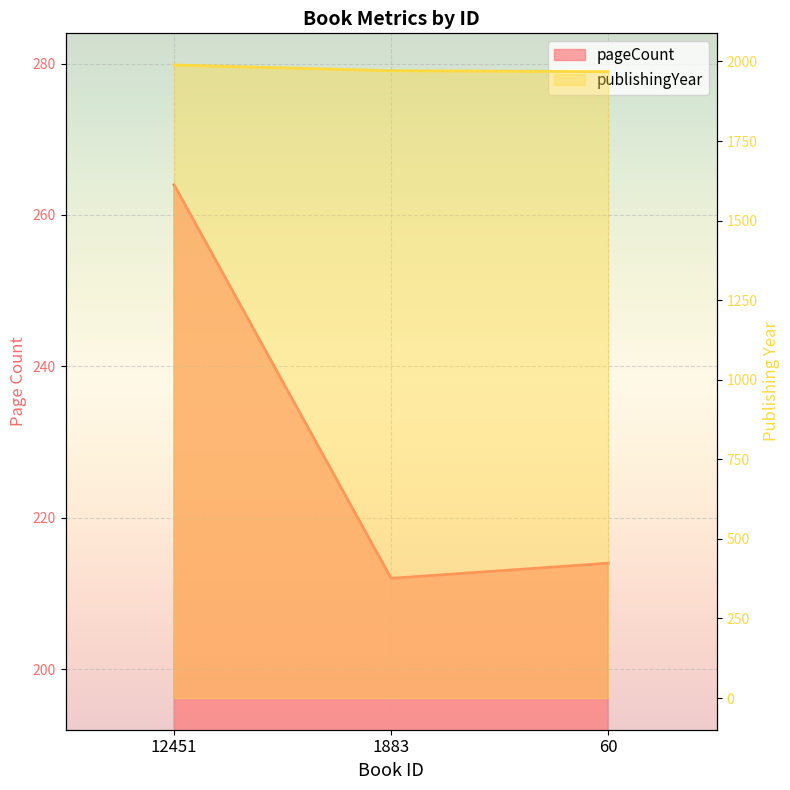

What is the difference between the publishingYear values at 1883 and 12451?

18